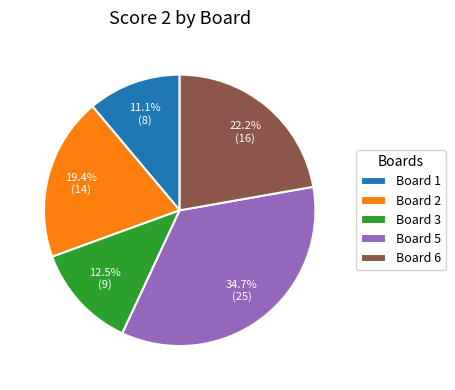

What is the total percentage of Board 3 and Board 1?

23.6%